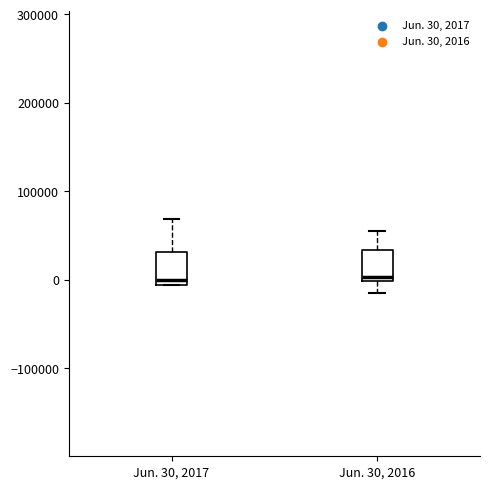

Reading left to right, transcribe this box plot: for each box, give where its median line is, the range the box spans, and where its two whiskers end, as read against the y-axis. The values are not printed on the chart, so give them approximately, as read against the axis.

Jun. 30, 2017: median 0, box -10000 to 30000, whiskers -10000 to 70000
Jun. 30, 2016: median 0 (just above the box's lower edge), box 0 to 30000, whiskers -20000 to 50000